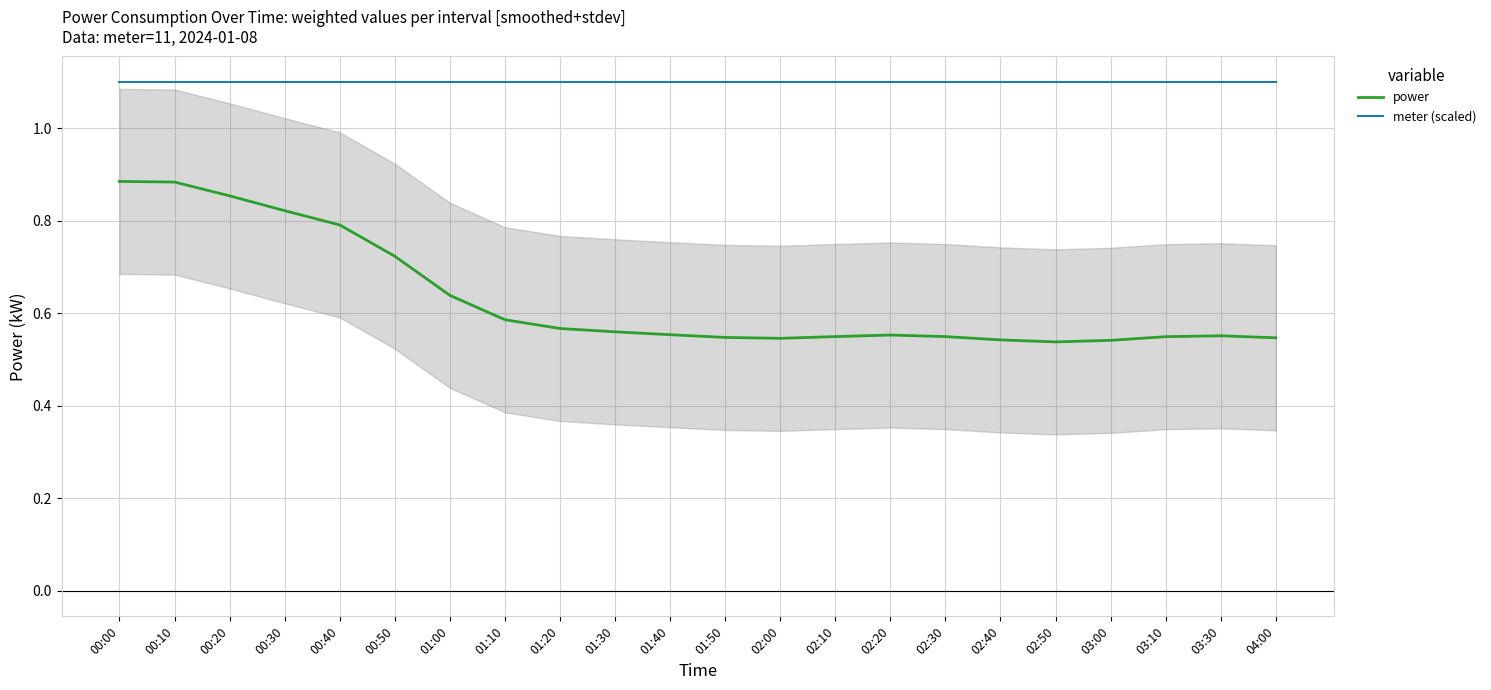

Rank the categories by meter (scaled) value from lowest to highest.

00:00, 00:10, 00:20, 00:30, 00:40, 00:50, 01:00, 01:10, 01:20, 01:30, 01:40, 01:50, 02:00, 02:10, 02:20, 02:30, 02:40, 02:50, 03:00, 03:10, 03:30, 04:00